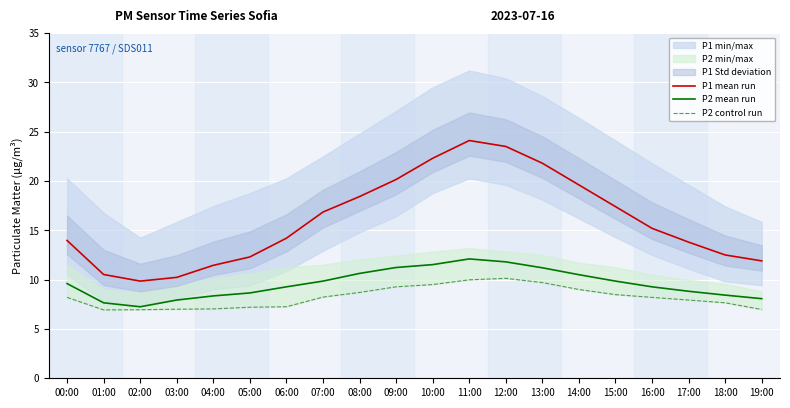

The P2 mean run series shows 11.5 at 10:00. True or false?

True